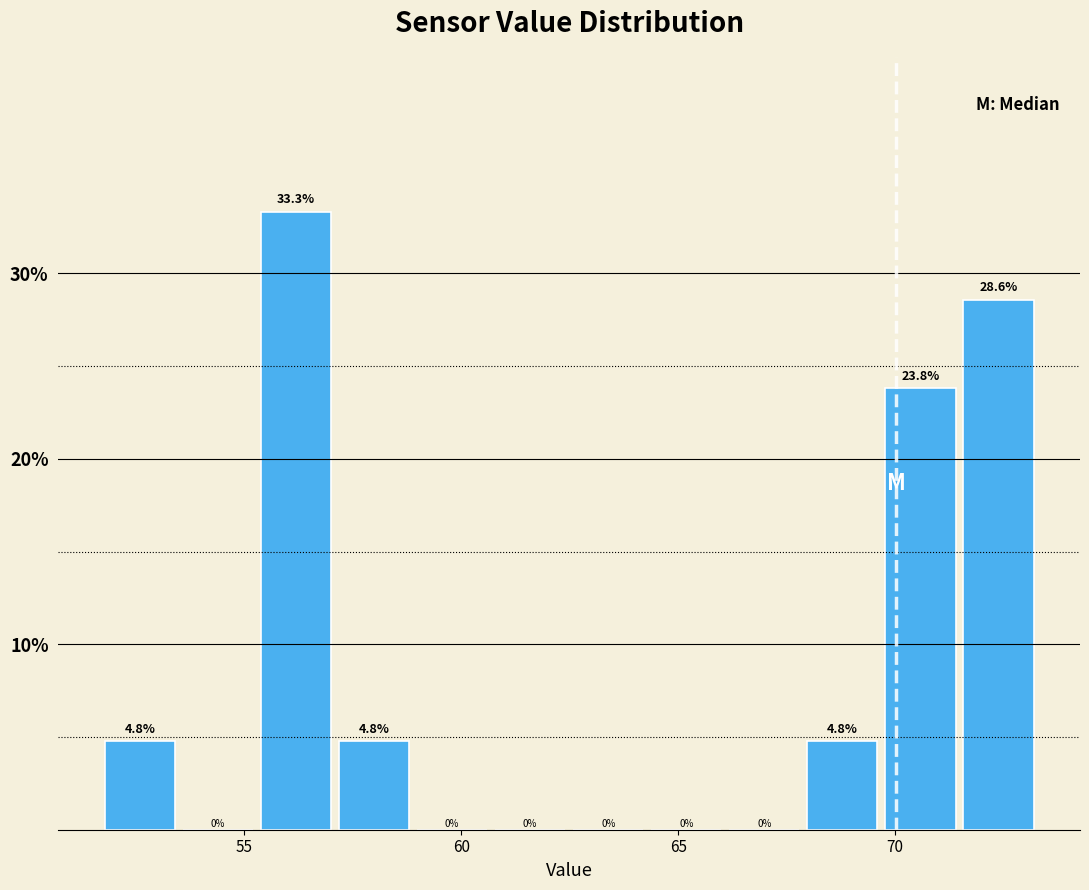

Read against the x-axis, roughly where is the centre of the tallest bar?

56.0